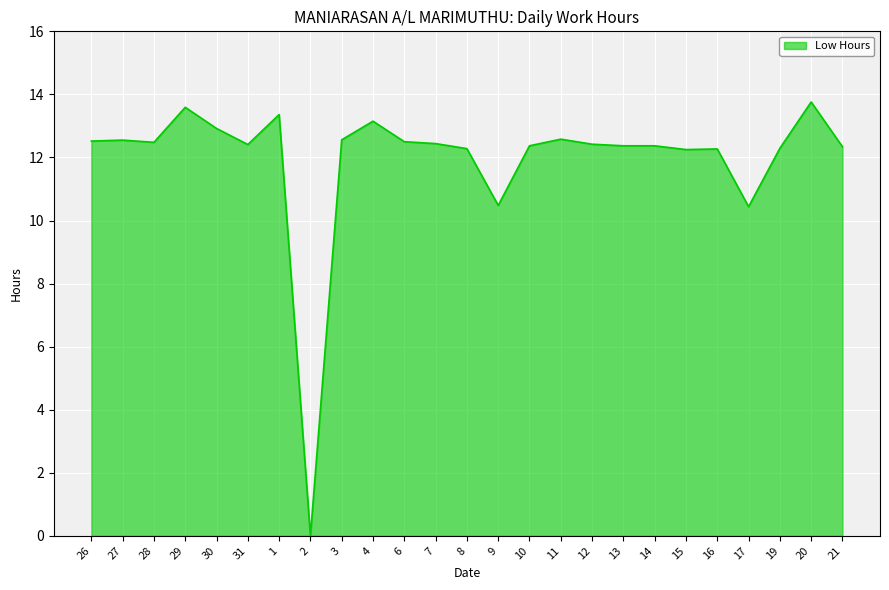

Approximately how many times larger is the value at 16 compared to 1?

0.9